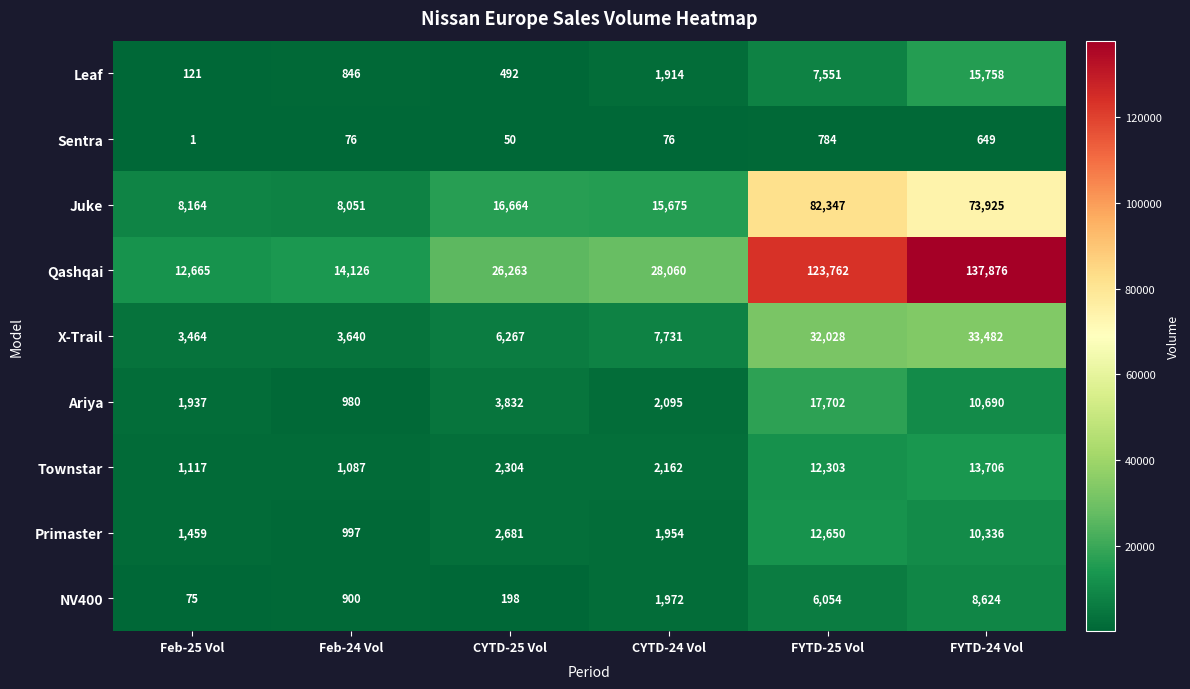

What is the total value across all series at CYTD-25 Vol?

58751